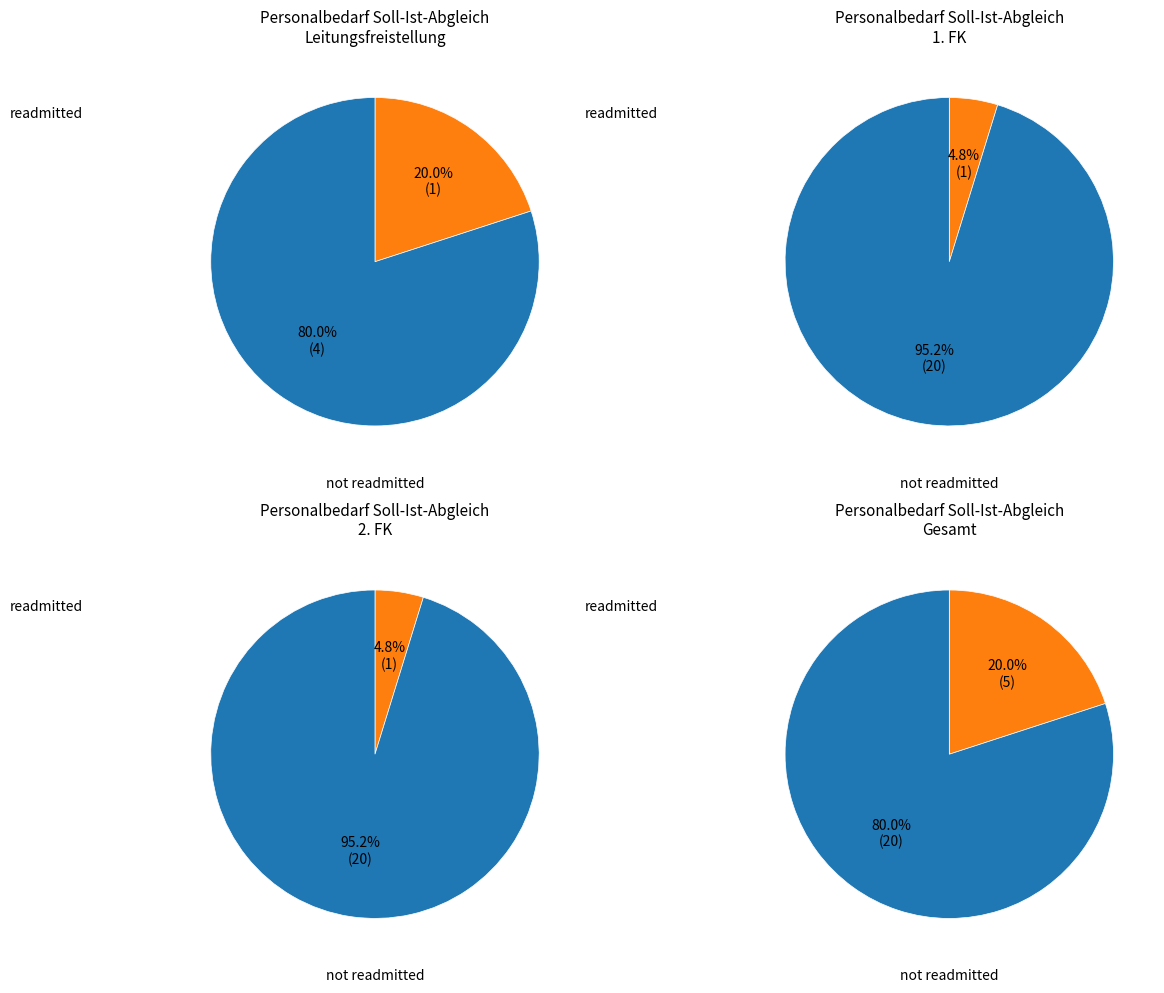

Does 3. FK represent more than half of the total?

No